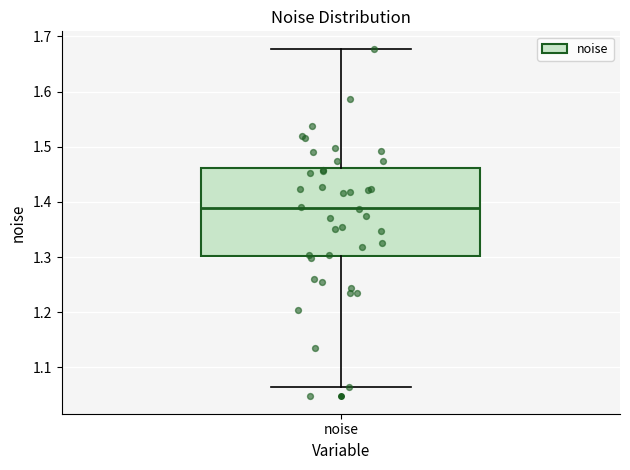

Where is the upper edge of the box for noise on the y-axis? The values are not printed on the chart, so give them approximately, as read against the axis.

1.46